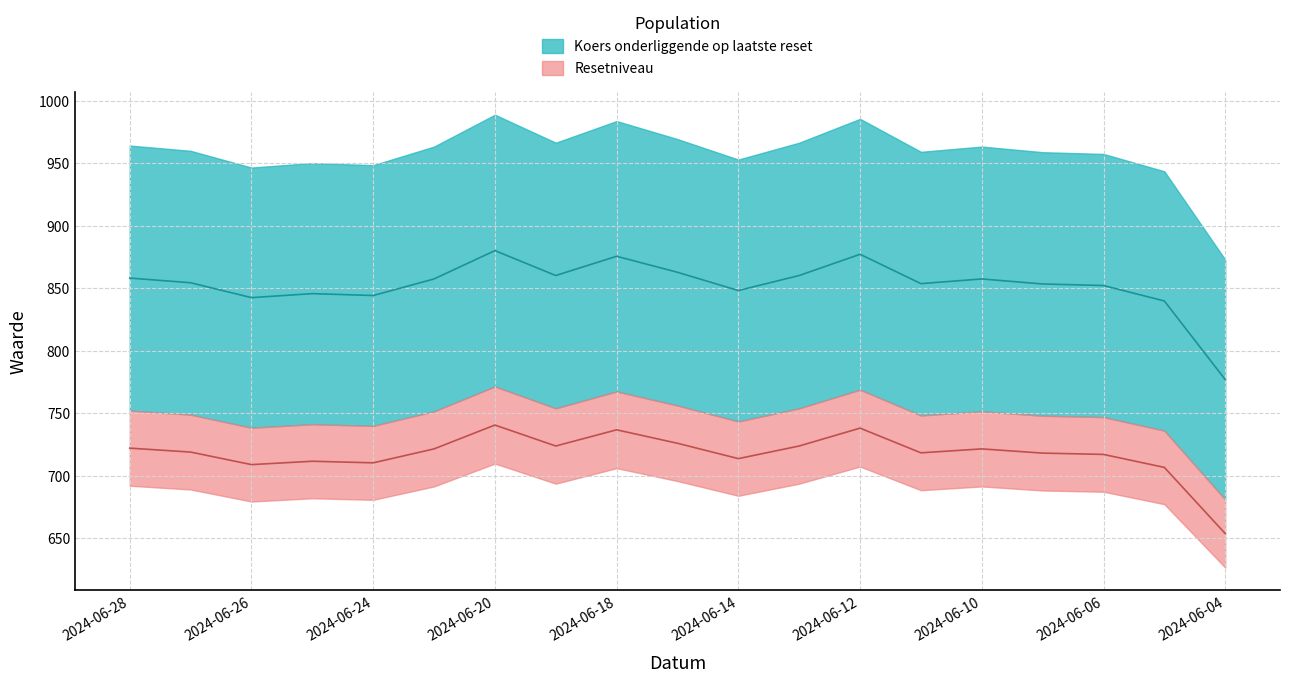

True or false: Koers onderliggende op laatste reset and Resetniveau cross at least once.

False